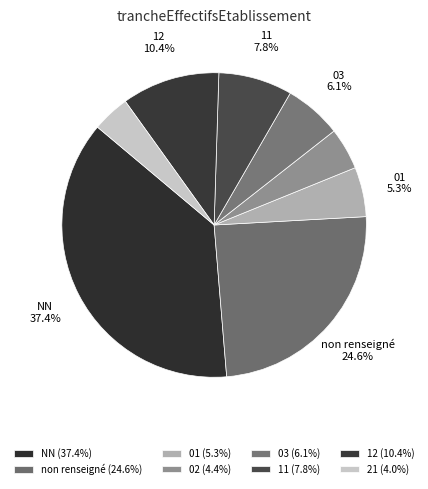

How many slices are in this pie chart?

8